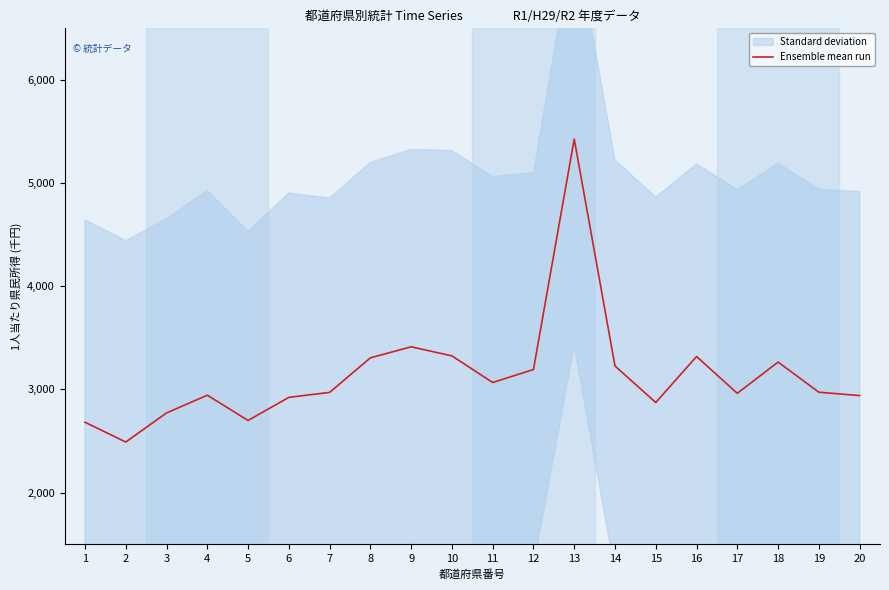

How many lines are shown in the chart?

1